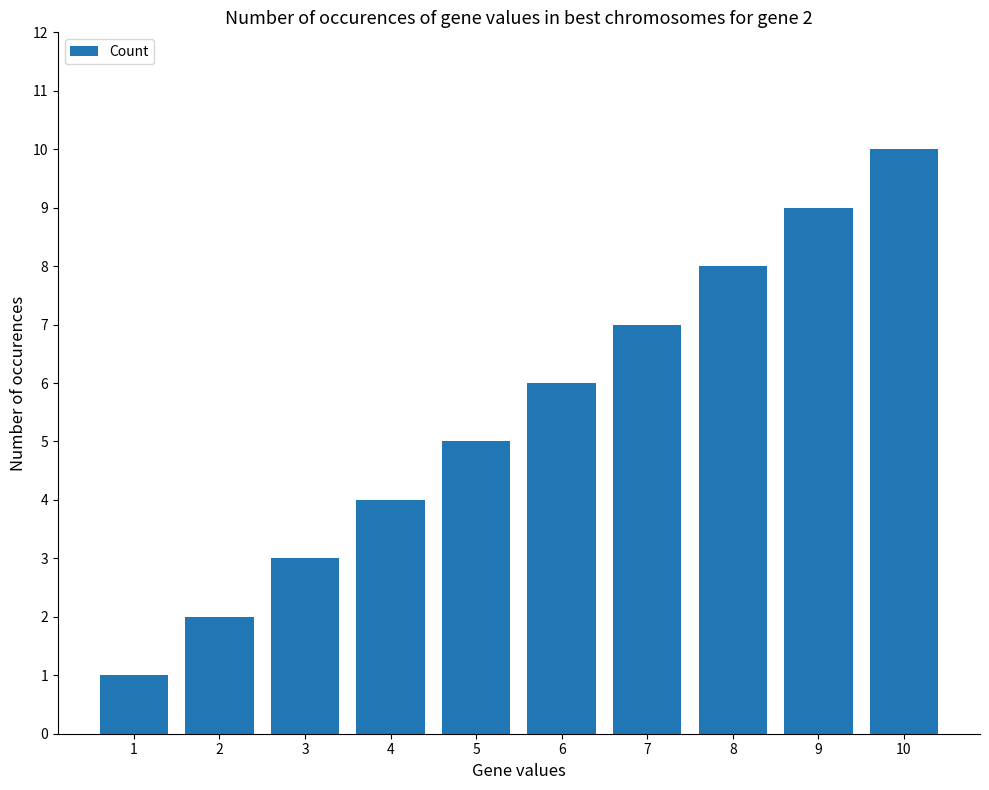

Rank the categories by value from highest to lowest.

10, 9, 8, 7, 6, 5, 4, 3, 2, 1